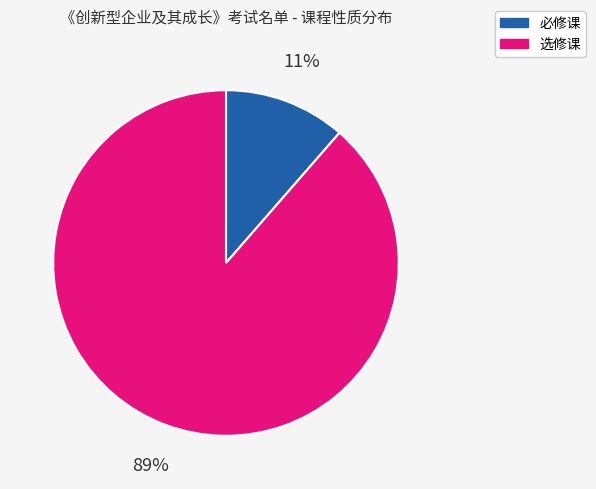

Count the number of slices in the pie.

2